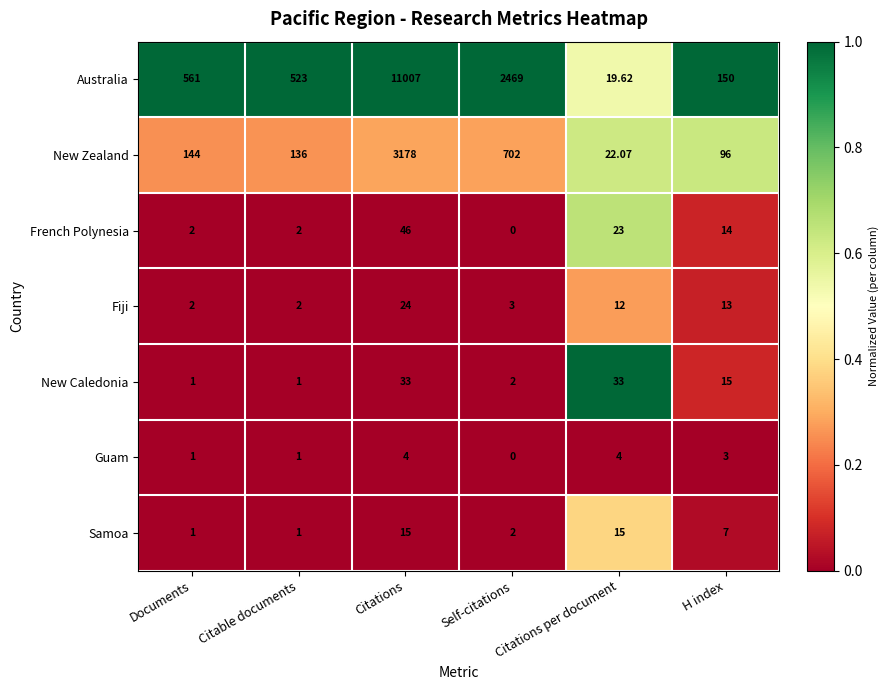

Which series has the largest total across all categories?

Australia